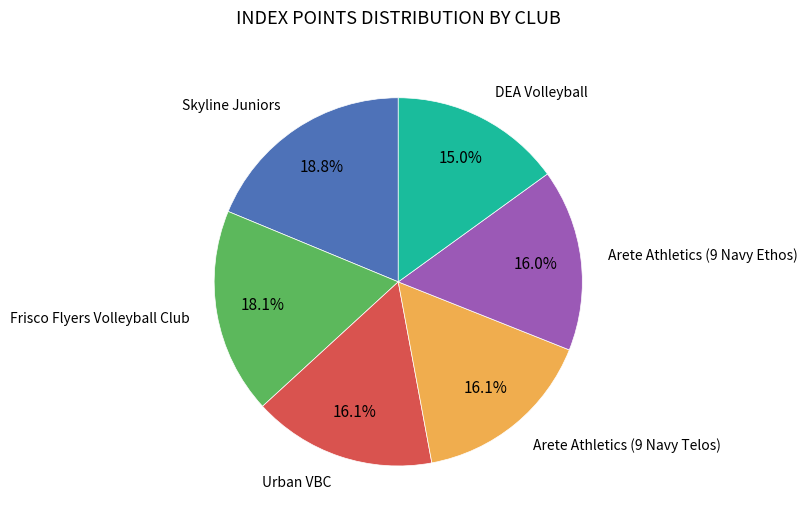

Do DEA Volleyball and Arete Athletics (9 Navy Telos) together represent more than half of the pie?

No